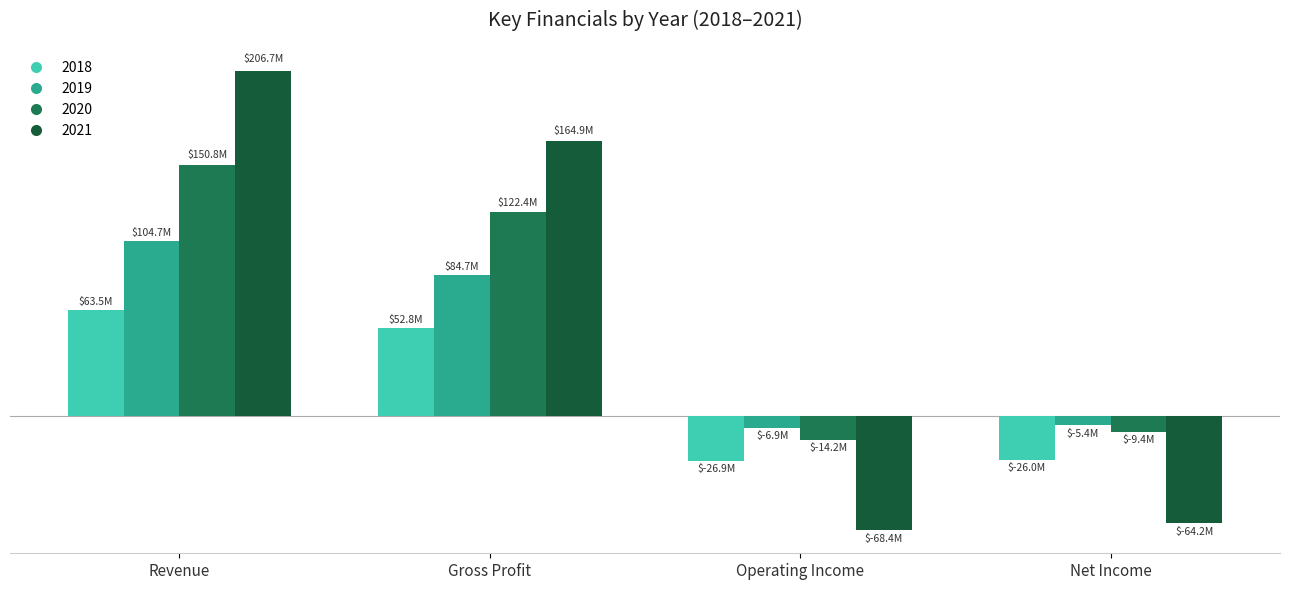

At how many categories does at least one series exceed 87688507?

2